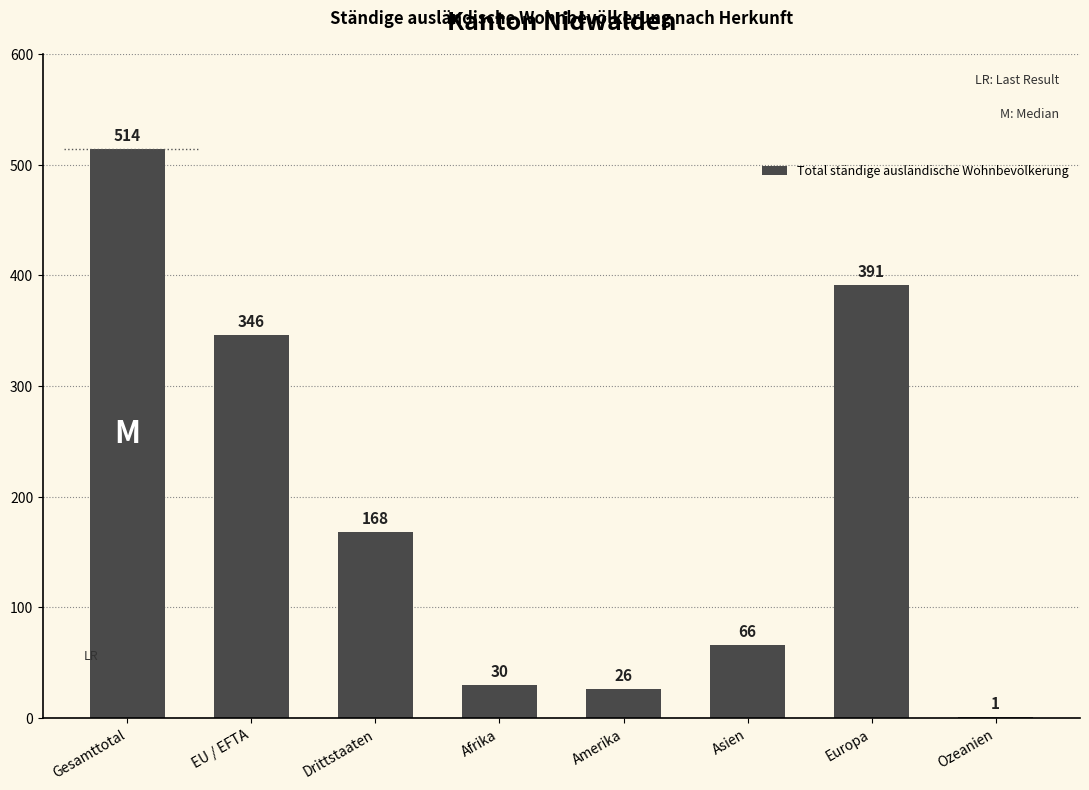

At which category does the chart reach its peak across all series?

Gesamttotal